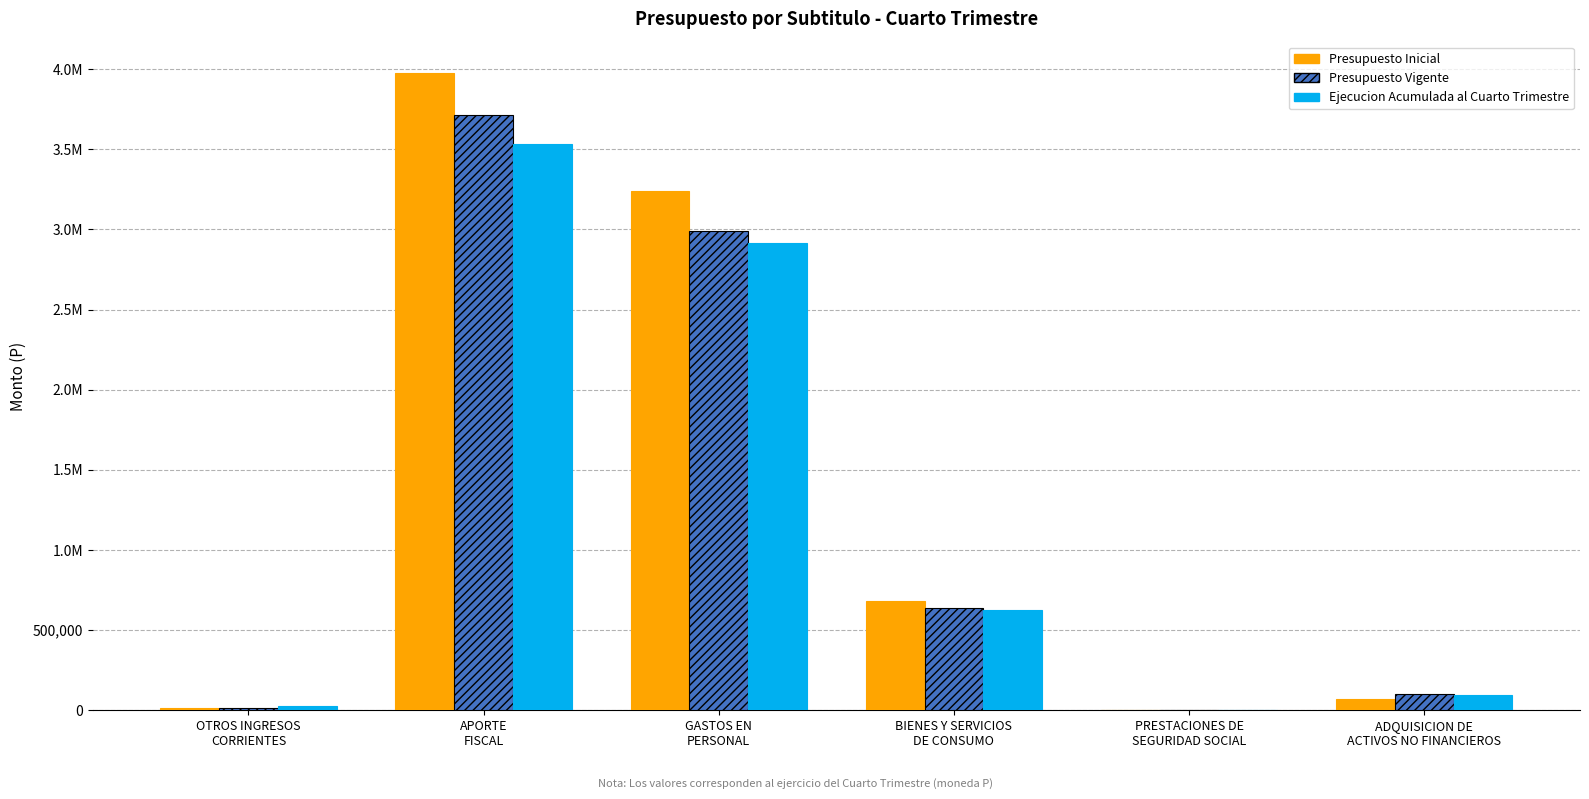

Between PRESTACIONES DE
SEGURIDAD SOCIAL and APORTE
FISCAL, which is larger?

APORTE
FISCAL